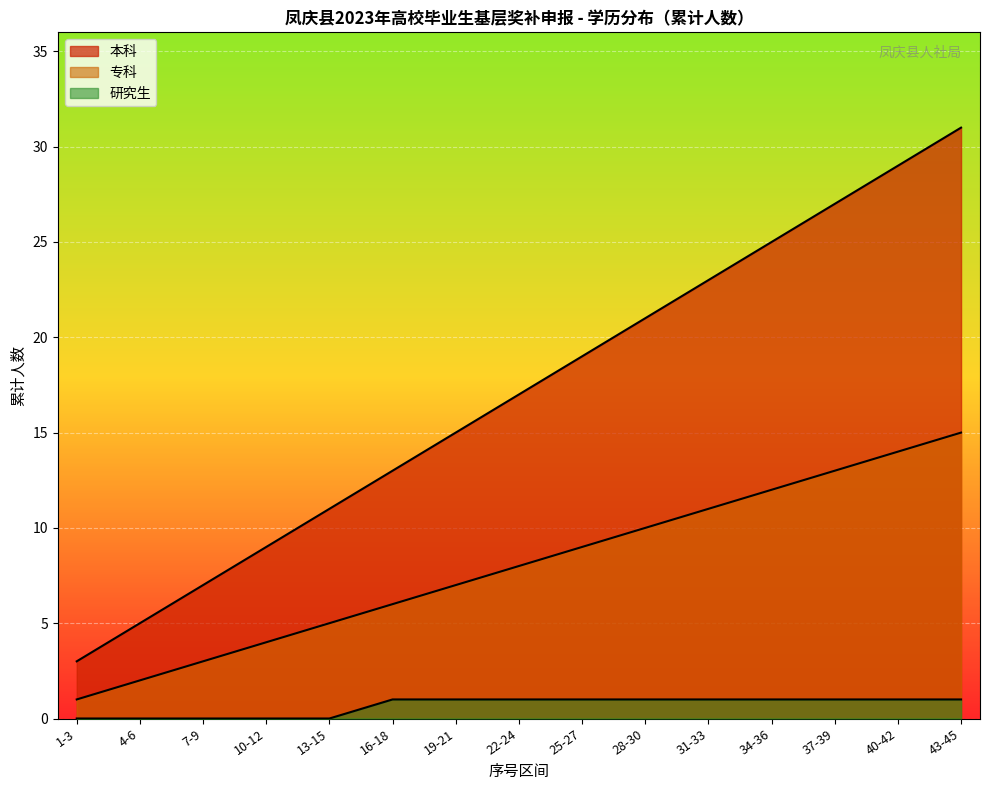

True or false: 研究生 and 本科 intersect in this chart.

False